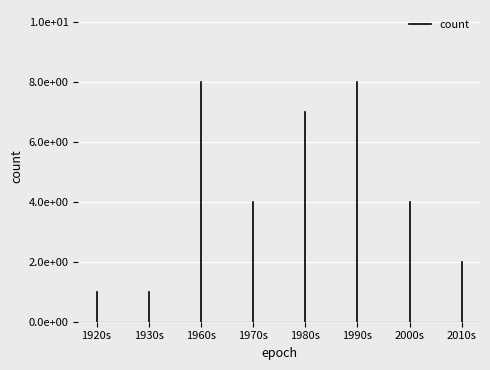

What position from the left is 1930s?

2